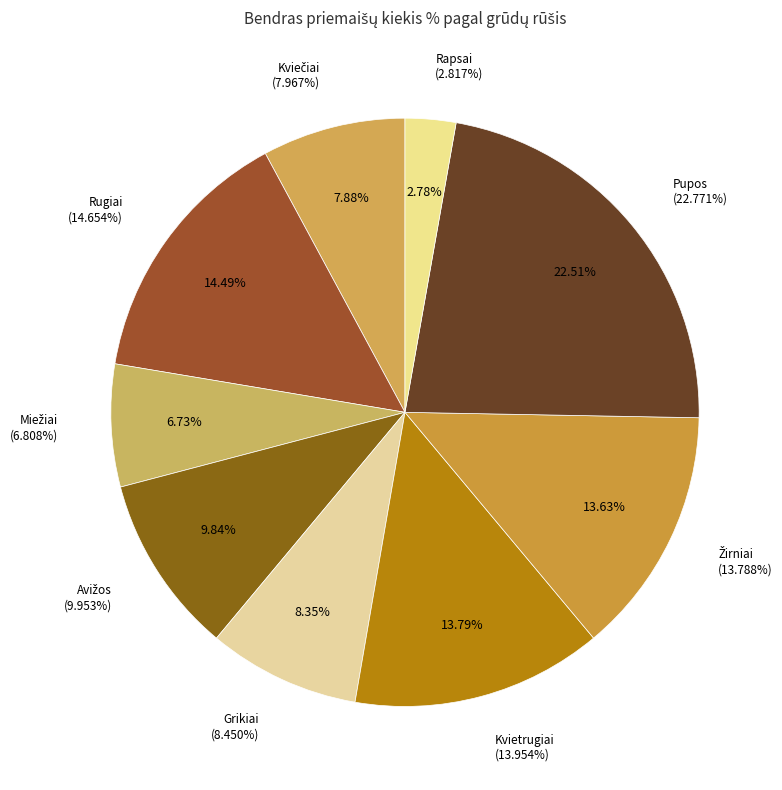

Rank the categories by value from highest to lowest.

Pupos, Rugiai, Kvietrugiai, Žirniai, Avižos, Grikiai, Kviečiai, Miežiai, Rapsai